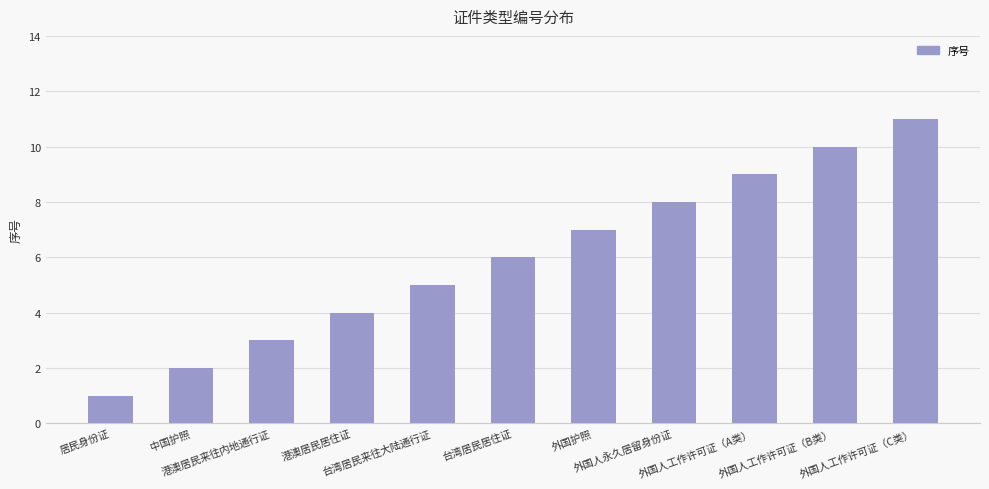

What is the maximum value shown in the chart?

11